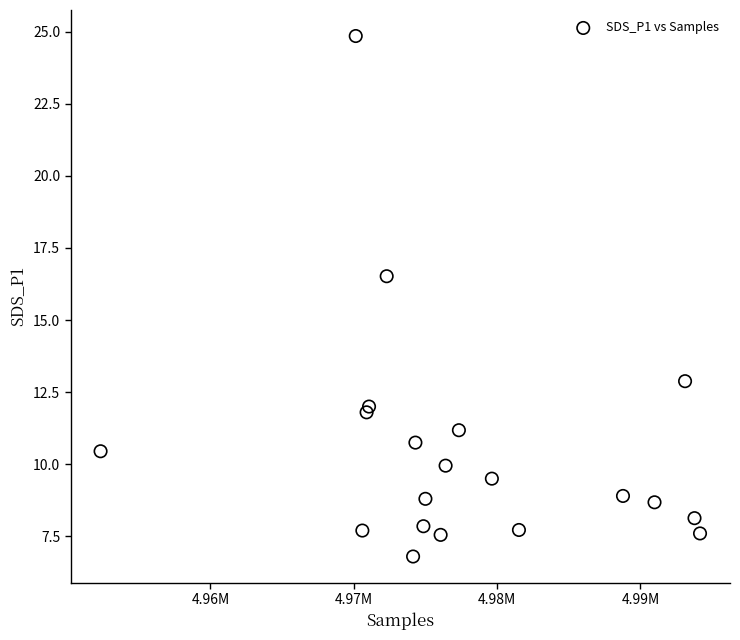

What is the range of X values (max minus min)?

41821.0